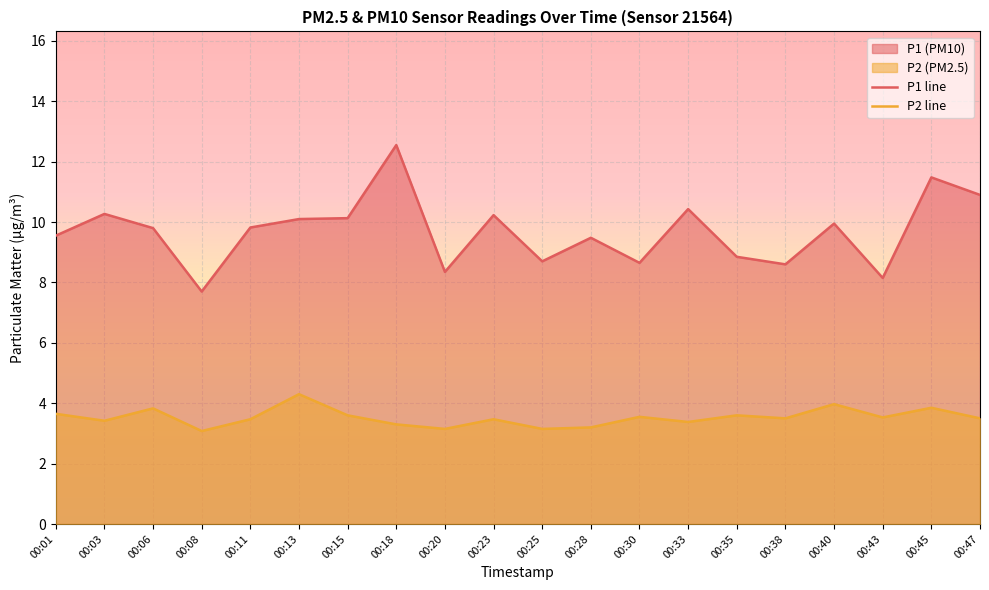

True or false: P1 line has a value of 9.6 at 00:01.

True